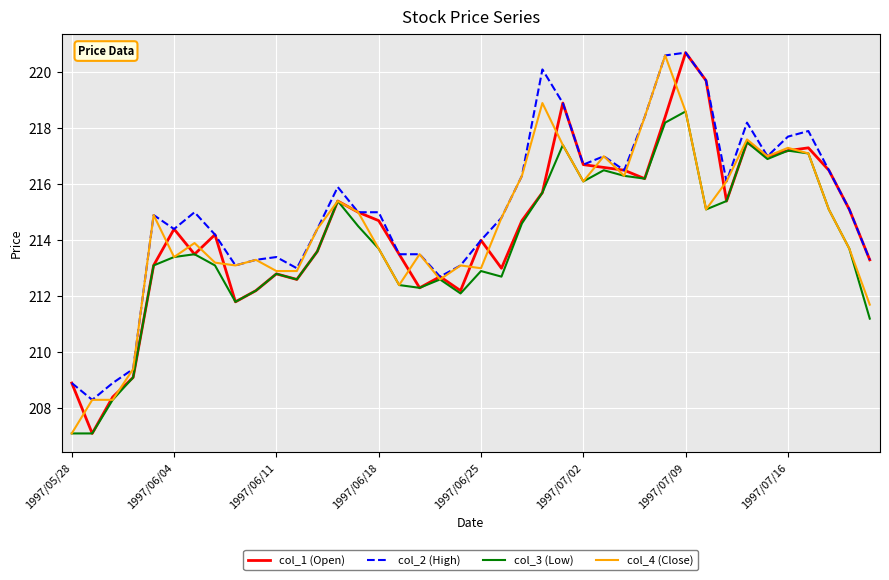

Which series has the largest total across all categories?

col_2 (High)